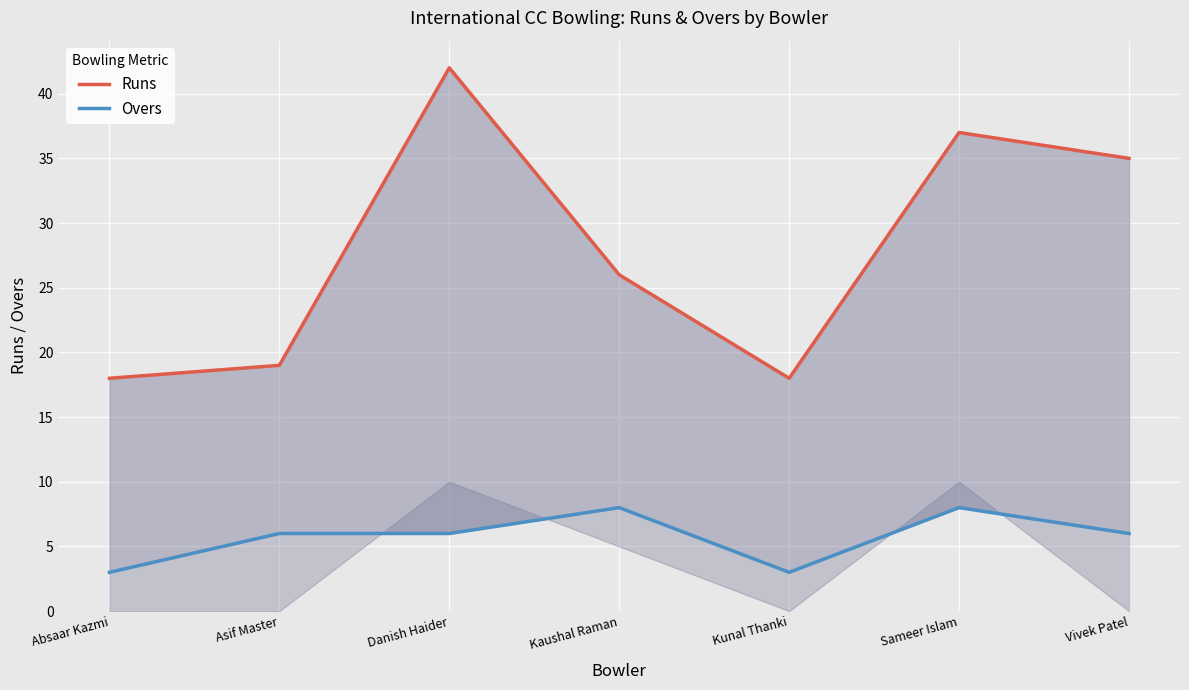

What value does the Runs series have at Kunal Thanki, to the nearest 10?

20